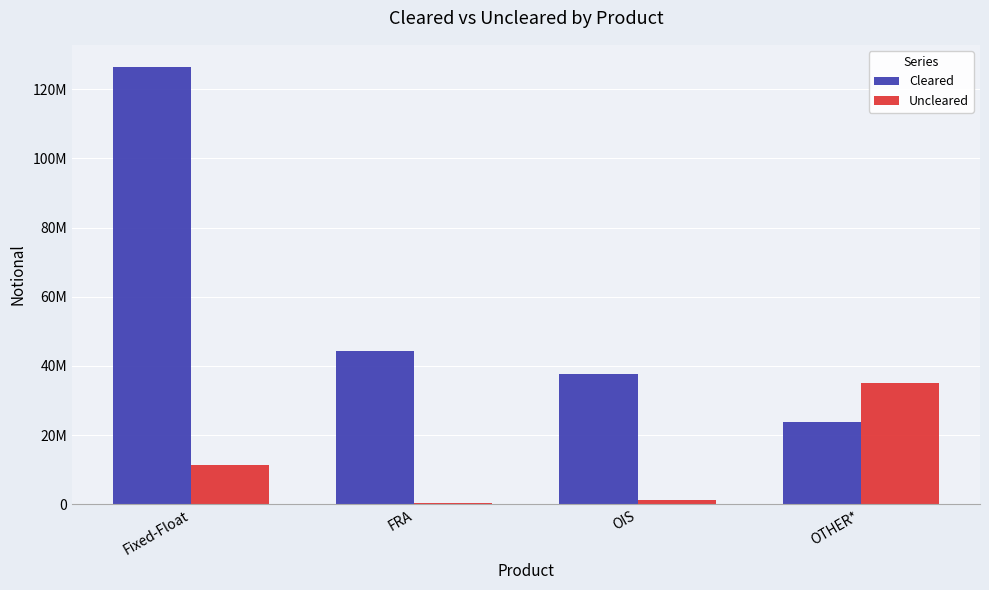

List the series in order of their peak value, lowest first.

Uncleared, Cleared